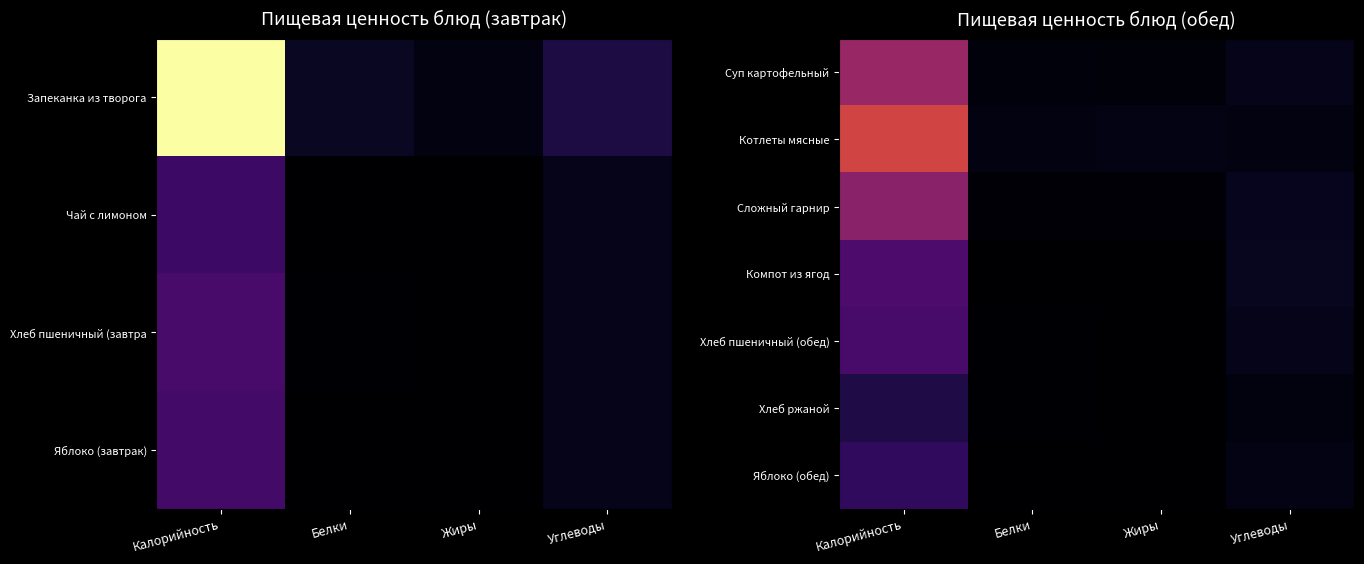

Is it true that Компот из ягод equals 105.0 at Калорийность?

False